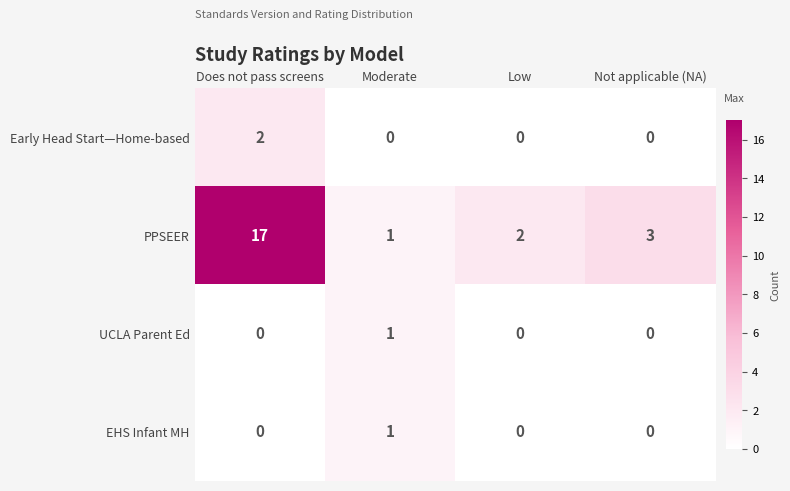

What is the greatest value displayed?

17